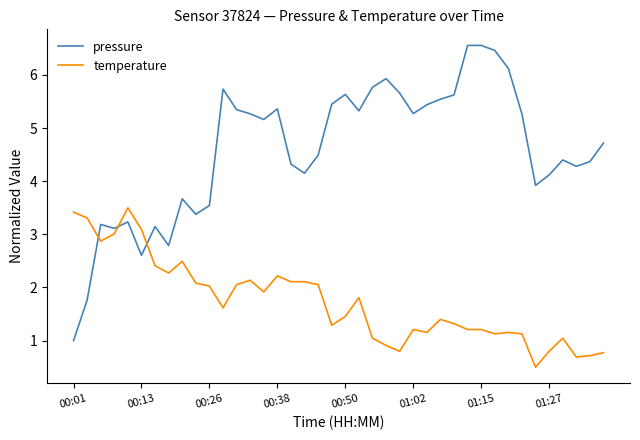

What is the greatest value displayed?

6.6